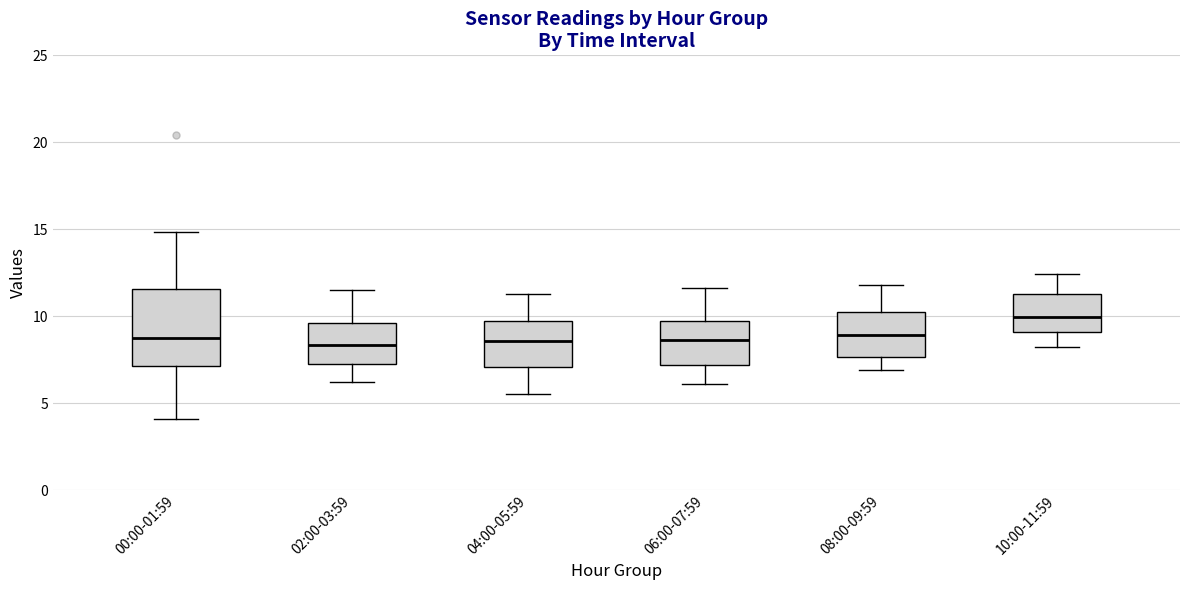

Reading left to right, transcribe this box plot: for each box, give where its median line is, the range the box spans, and where its two whiskers end, as read against the y-axis. The values are not printed on the chart, so give them approximately, as read against the axis.

00:00-01:59: median 8.5, box 7.0 to 11.5, whiskers 4.0 to 15.0
02:00-03:59: median 8.5, box 7.5 to 9.5, whiskers 6.0 to 11.5
04:00-05:59: median 8.5, box 7.0 to 9.5, whiskers 5.5 to 11.5
06:00-07:59: median 8.5, box 7.0 to 9.5, whiskers 6.0 to 11.5
08:00-09:59: median 9.0, box 7.5 to 10.0, whiskers 7.0 to 12.0
10:00-11:59: median 10.0, box 9.0 to 11.5, whiskers 8.0 to 12.5